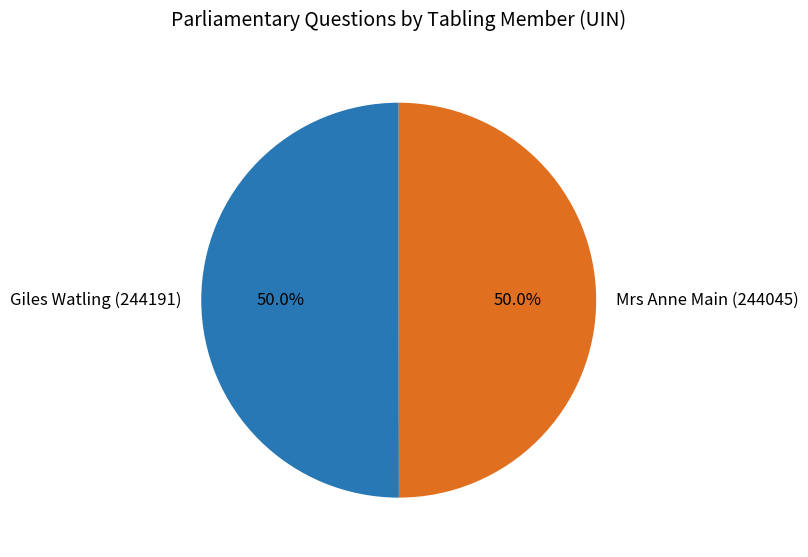

Do Giles Watling (244191) and Mrs Anne Main (244045) together represent more than half of the pie?

Yes